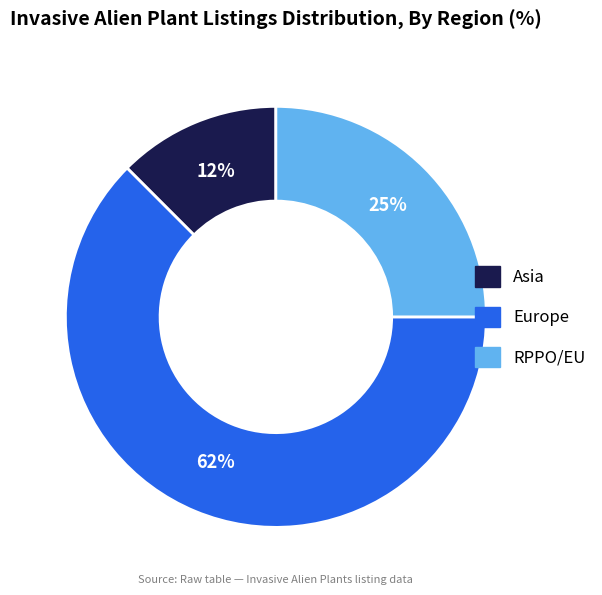

Is there any slice that represents more than half of the pie?

Yes